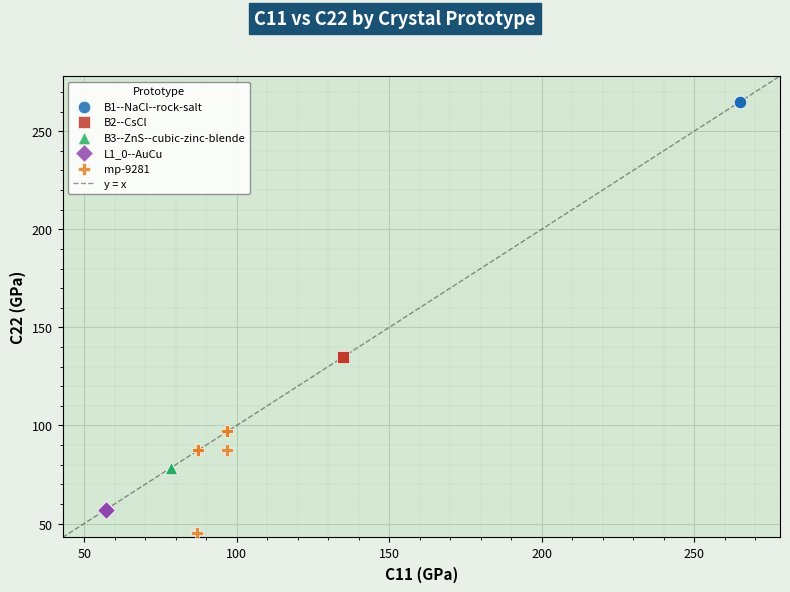

Which series reaches the minimum Y coordinate?

mp-9281